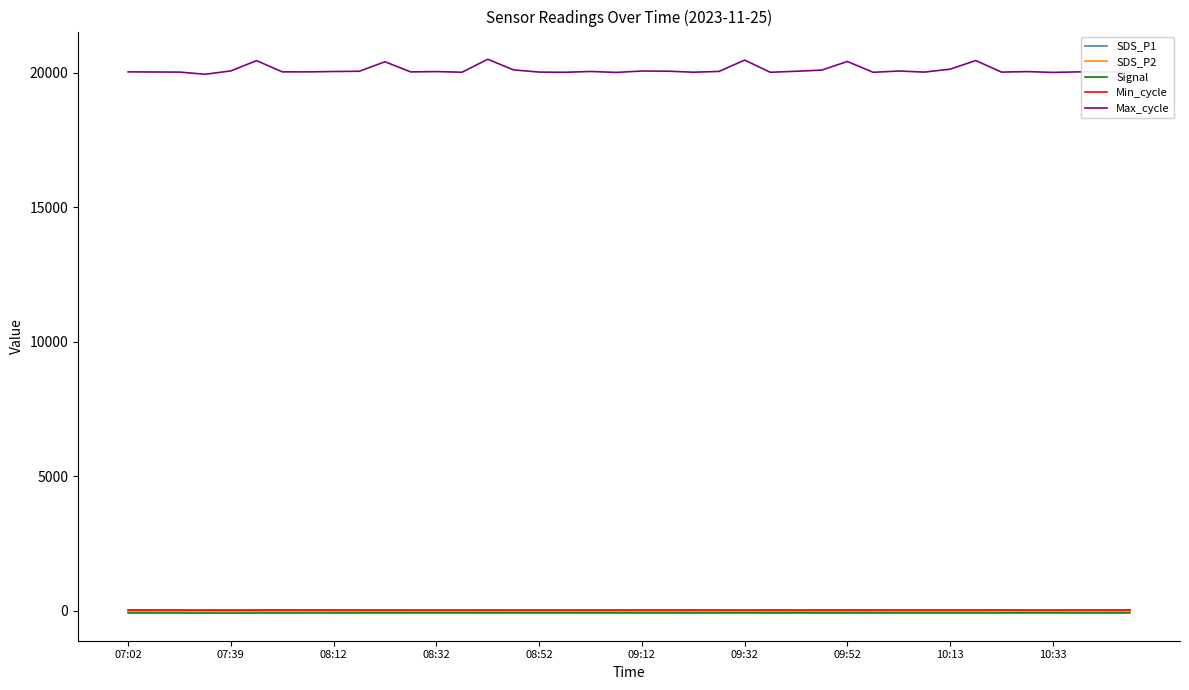

Which series has the largest total across all categories?

Max_cycle